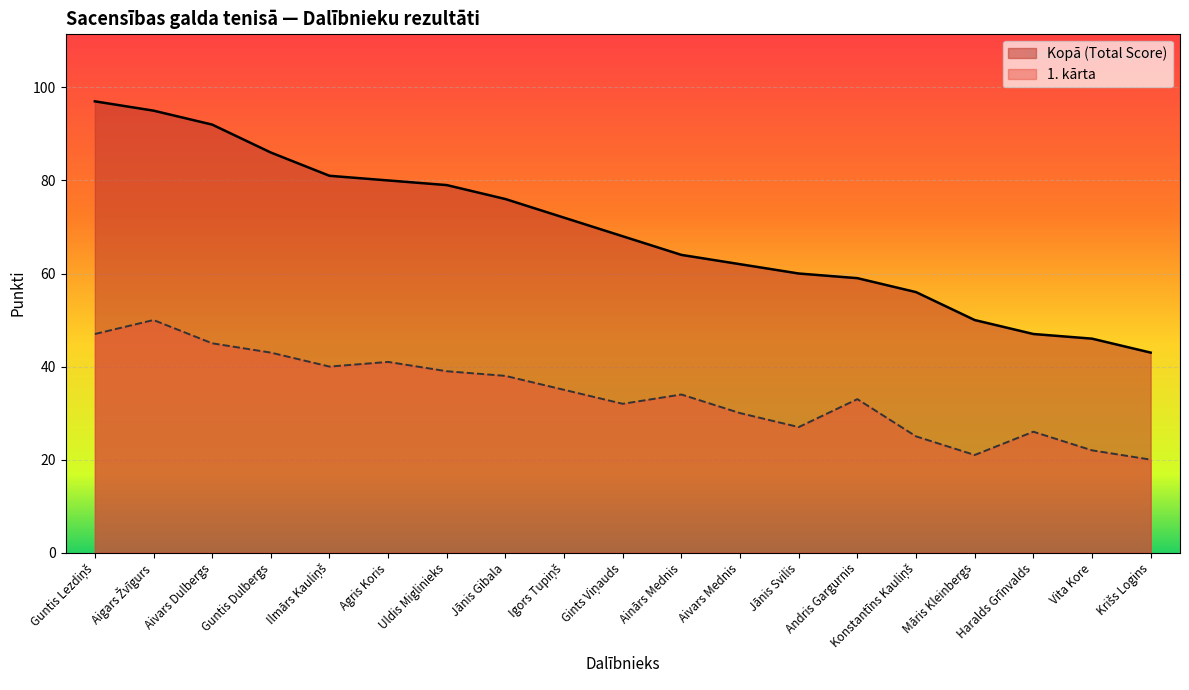

What is the total value across all series at Krišs Logins?

63